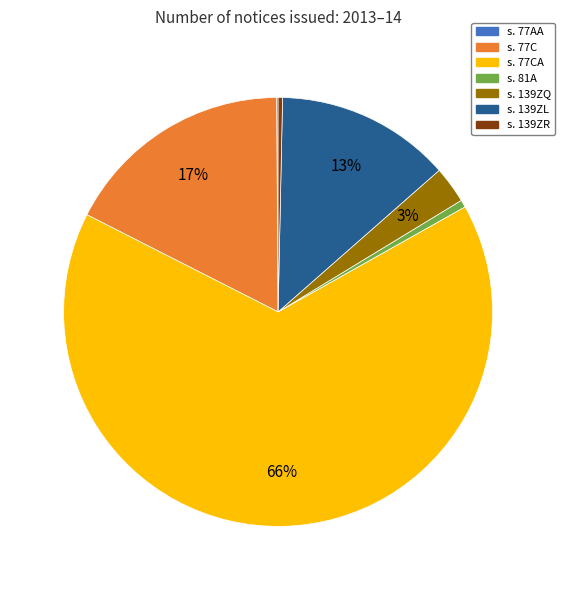

Is it true that s. 77C is 17% of the pie?

True